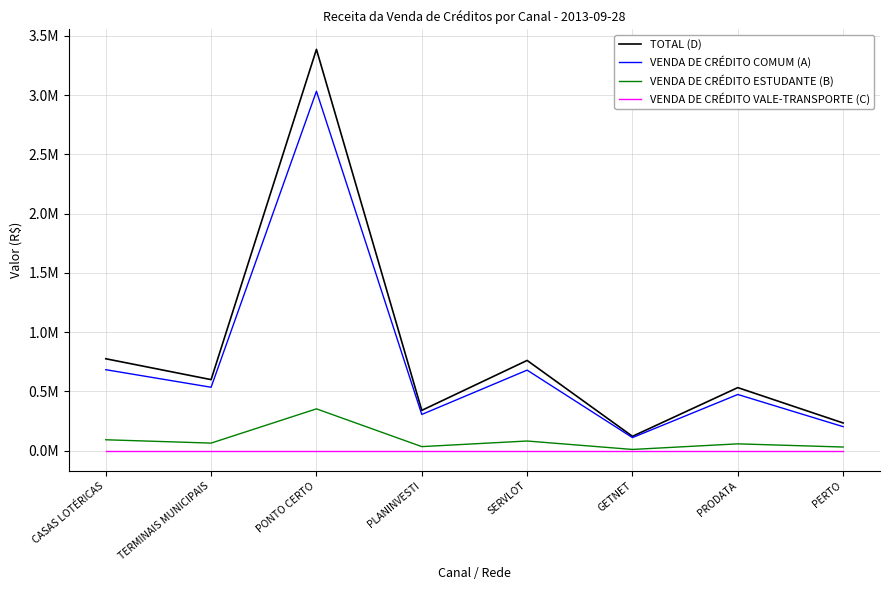

What is the label of the 4th point from the left?

PLANINVESTI